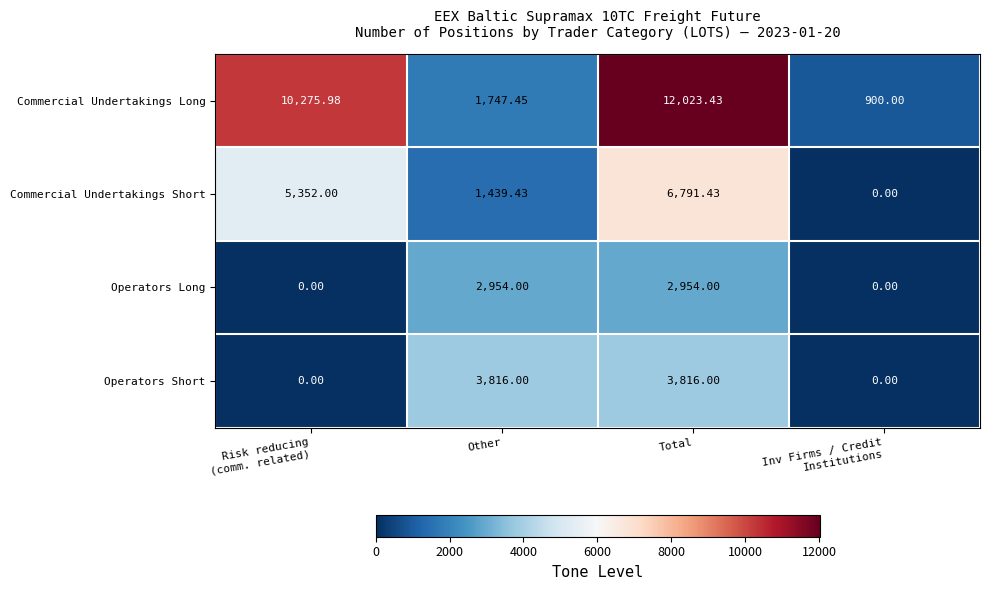

How many categories are shown in the chart?

4